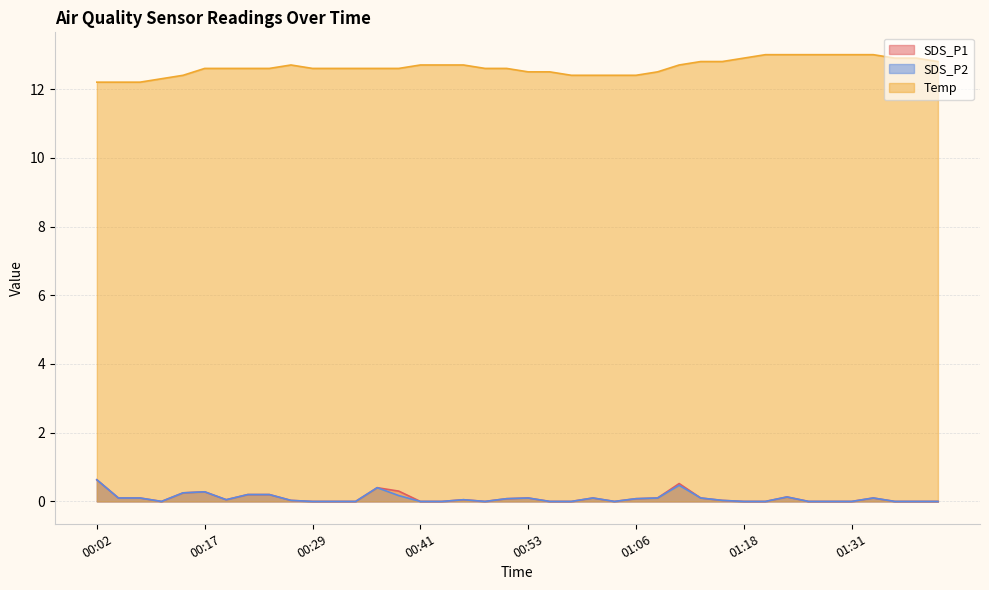

What is the average value of the Temp series?

12.6